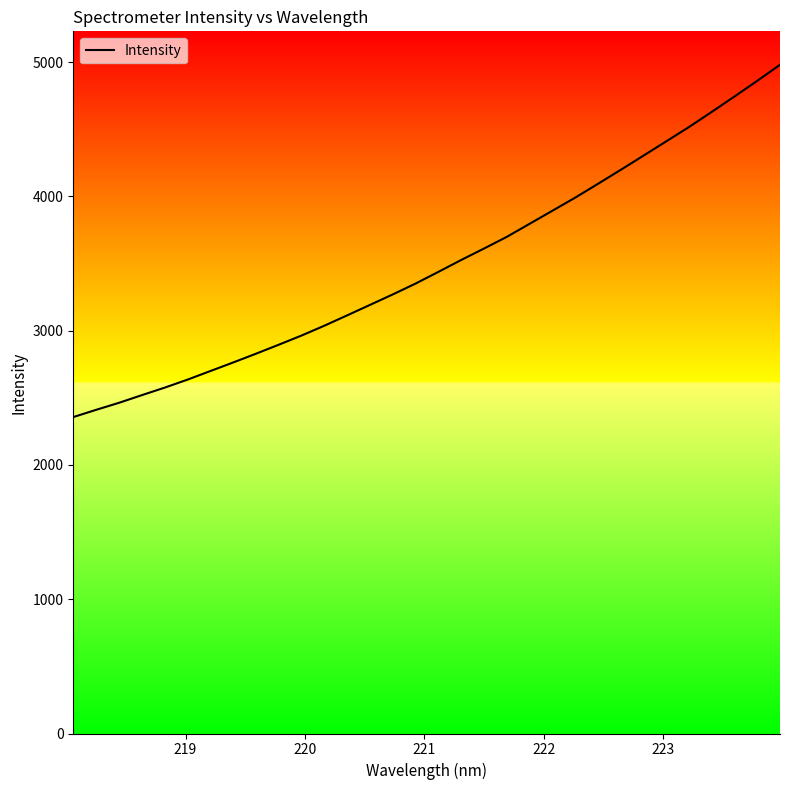

What is the difference between the maximum and minimum values?

2623.6